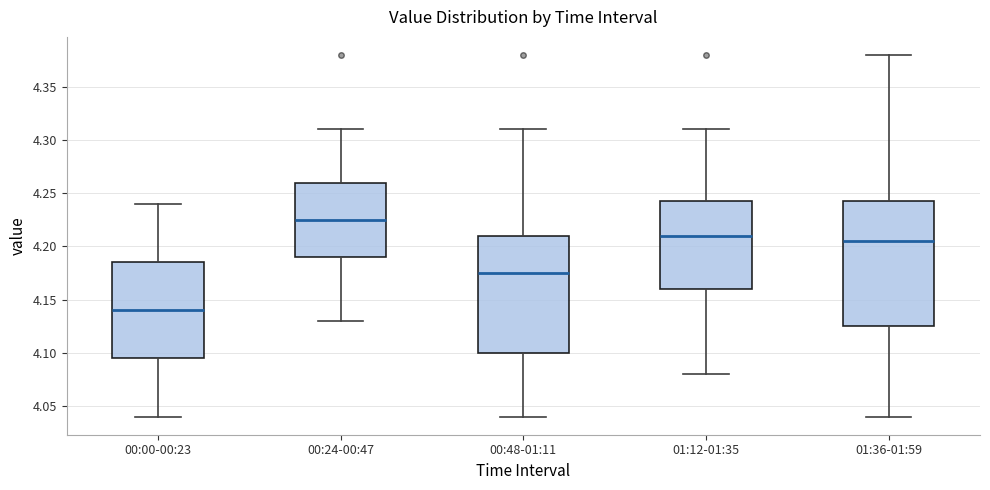

Reading left to right, transcribe this box plot: for each box, give where its median line is, the range the box spans, and where its two whiskers end, as read against the y-axis. The values are not printed on the chart, so give them approximately, as read against the axis.

00:00-00:23: median 4.140, box 4.095 to 4.185, whiskers 4.040 to 4.240
00:24-00:47: median 4.225, box 4.190 to 4.260, whiskers 4.130 to 4.310
00:48-01:11: median 4.175, box 4.100 to 4.210, whiskers 4.040 to 4.310
01:12-01:35: median 4.210, box 4.160 to 4.245, whiskers 4.080 to 4.310
01:36-01:59: median 4.205, box 4.125 to 4.245, whiskers 4.040 to 4.380